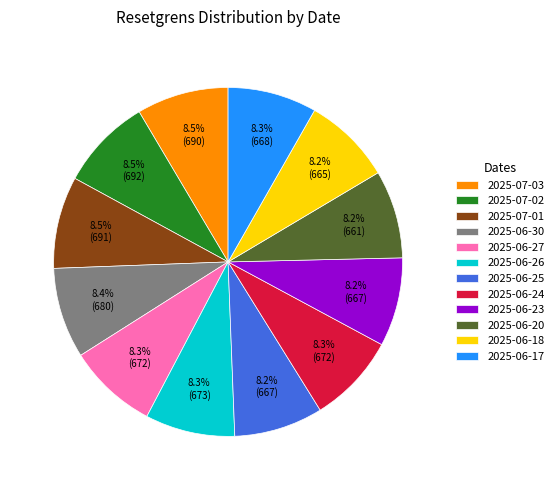

To the nearest percent, what is the average slice percentage?

8%